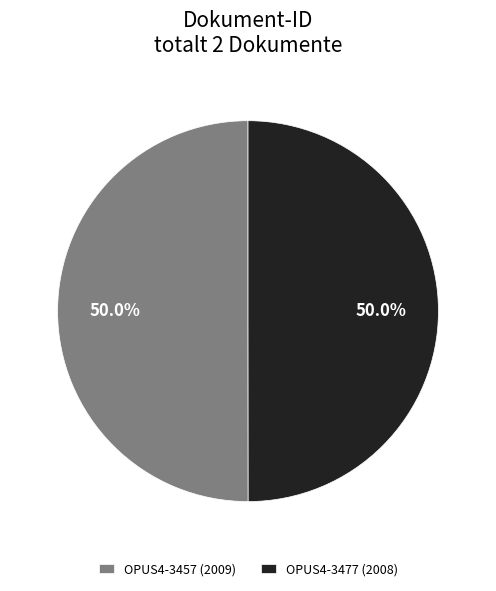

To the nearest percent, what is the combined percentage of OPUS4-3457 and OPUS4-3477?

100%